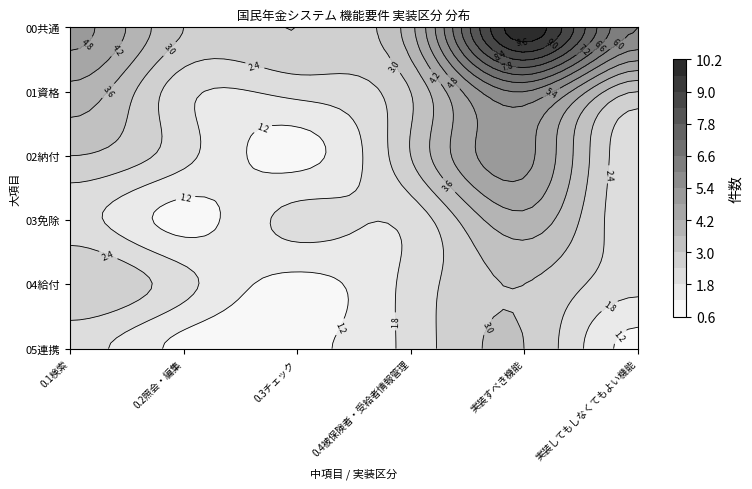

Rank the categories by 05連携 value from highest to lowest.

実装すべき機能, 0.1検索, 0.4被保険者・受給者情報管理, 0.2照会・編集, 0.3チェック, 実装してもしなくてもよい機能